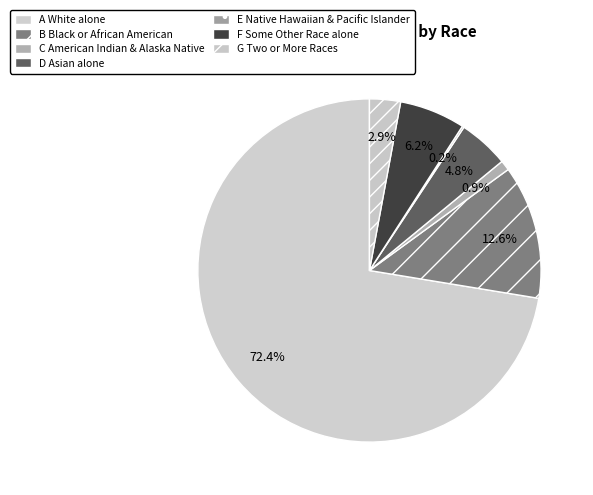

Which category has the smallest portion of the pie?

Native Hawaiian and Other Pacific Islander